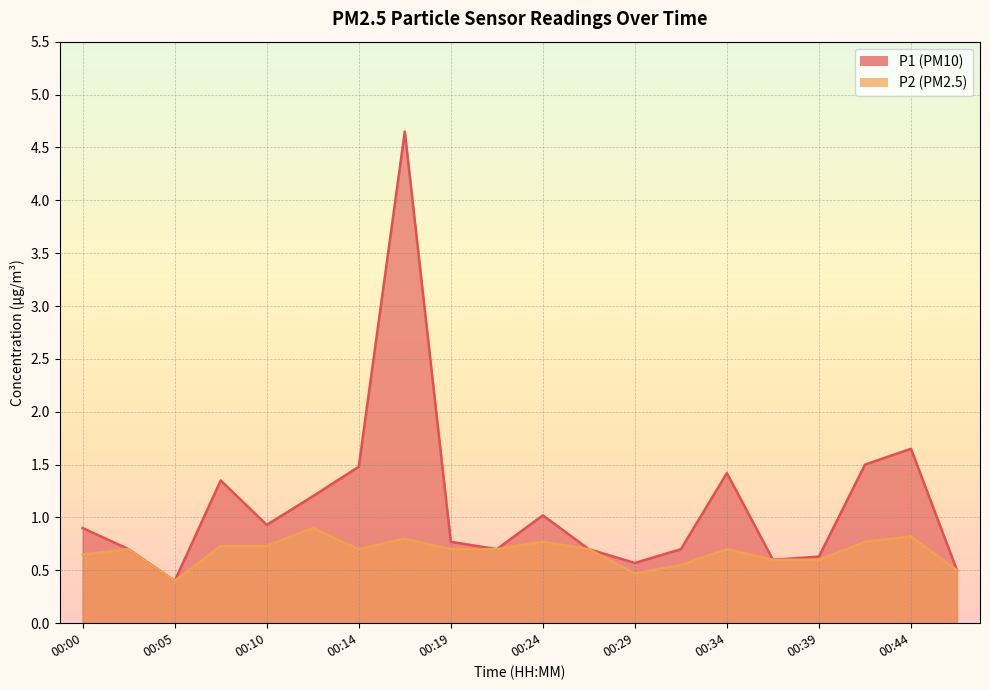

At how many categories does at least one series exceed 0?

20